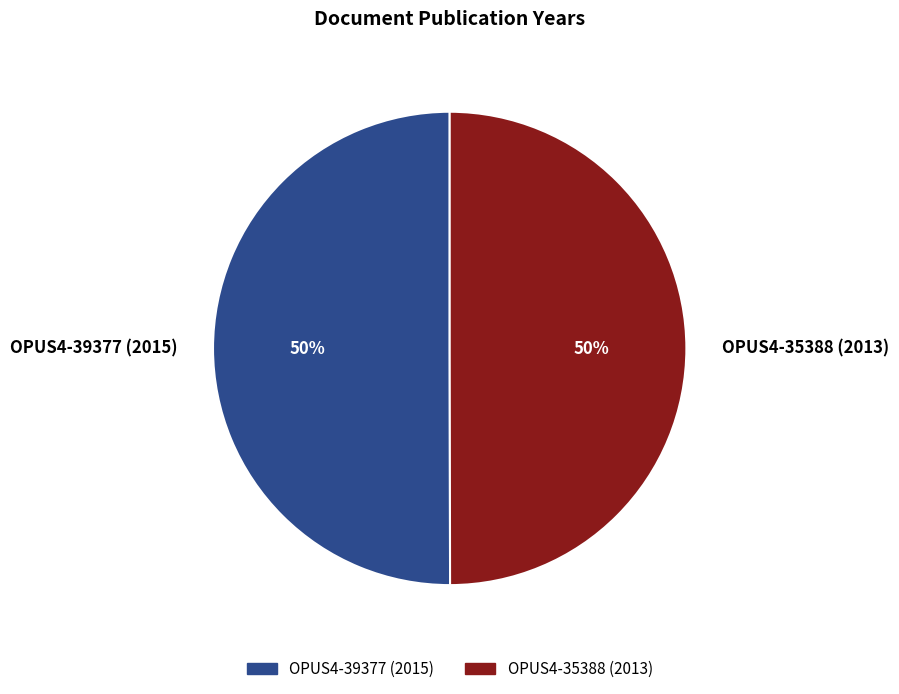

The OPUS4-35388 (2013) slice represents 62% of the pie. True or false?

False